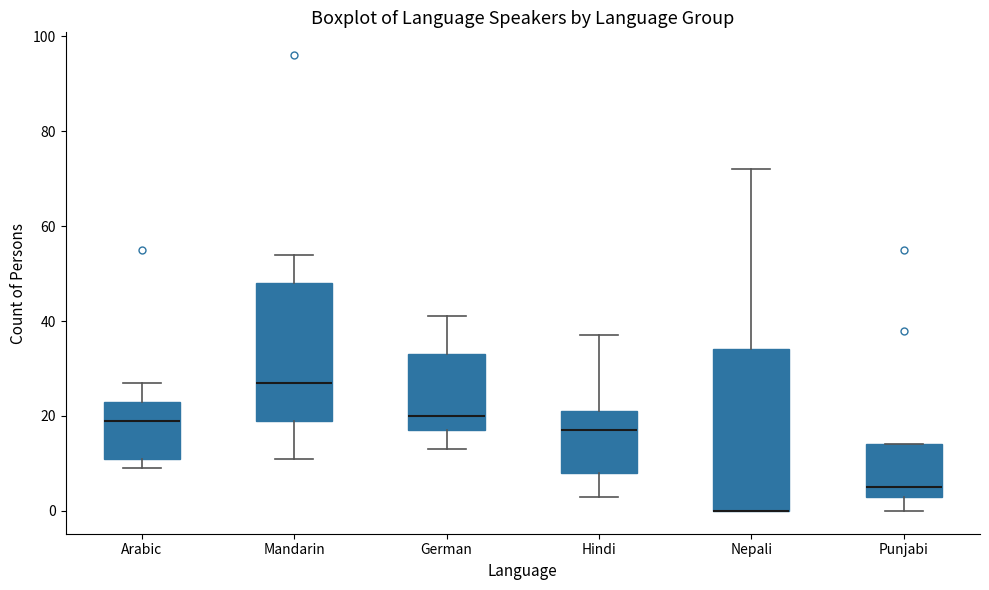

Reading left to right, read every box against the y-axis: the position of its median line, the range the box covers, and the ends of its whiskers. The values are not printed on the chart, so give them approximately, as read against the axis.

Arabic: median 20, box 12 to 24, whiskers 10 to 28
Mandarin: median 28, box 20 to 48, whiskers 12 to 54
German: median 20, box 18 to 34, whiskers 14 to 42
Hindi: median 18, box 8 to 22, whiskers 4 to 38
Nepali: median 0 (drawn on the box's lower edge), box 0 to 34, whiskers 0 to 72
Punjabi: median 6, box 4 to 14, whiskers 0 to 14